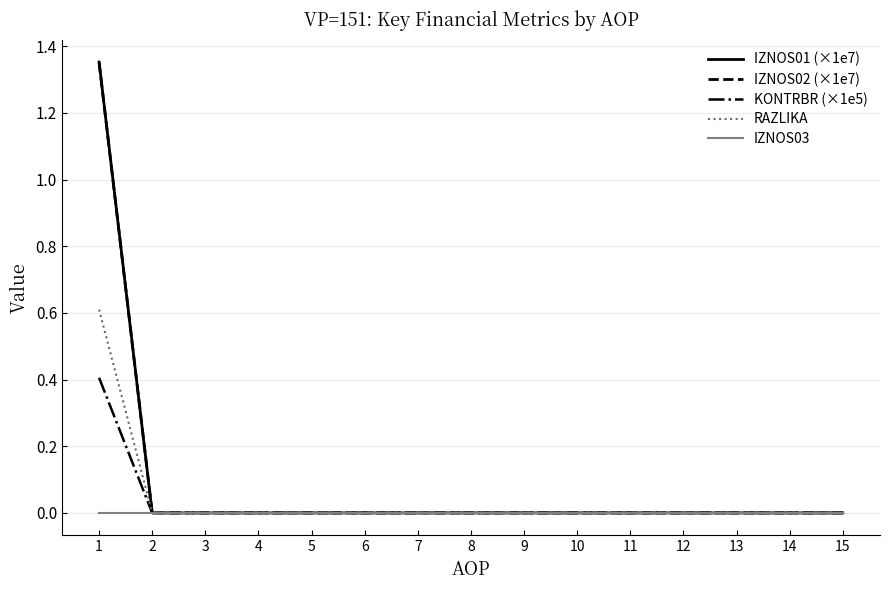

Is it true that KONTRBR (×1e5) equals -0.2 at 2?

False